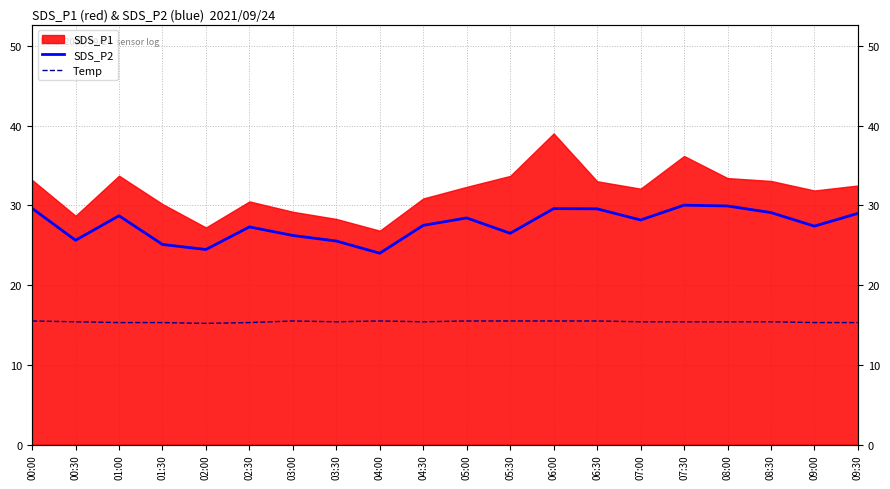

What is the label of the 14th point from the right?

03:00